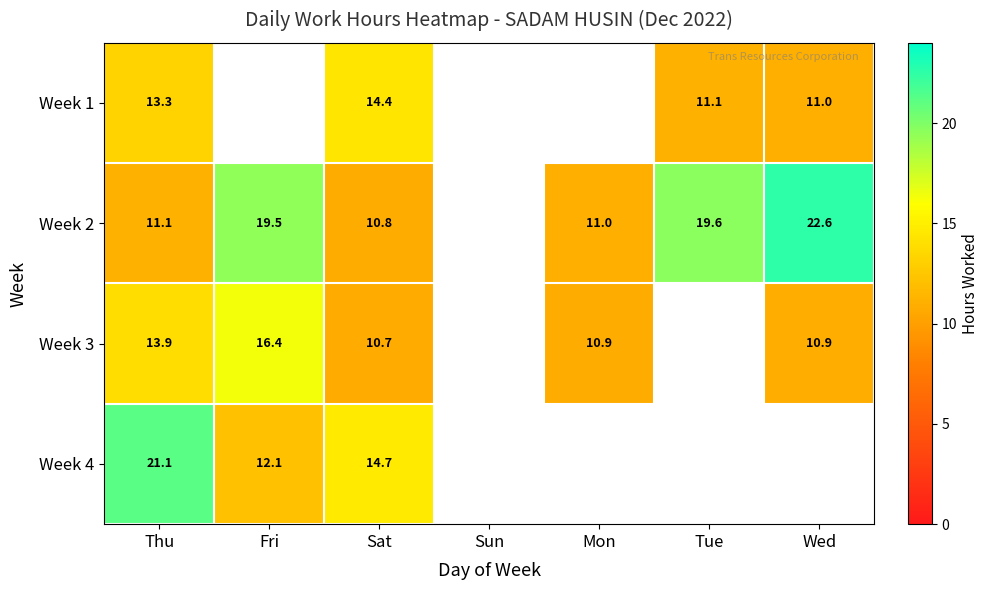

What is the difference between the maximum and minimum values in the Week 3 series?

5.6